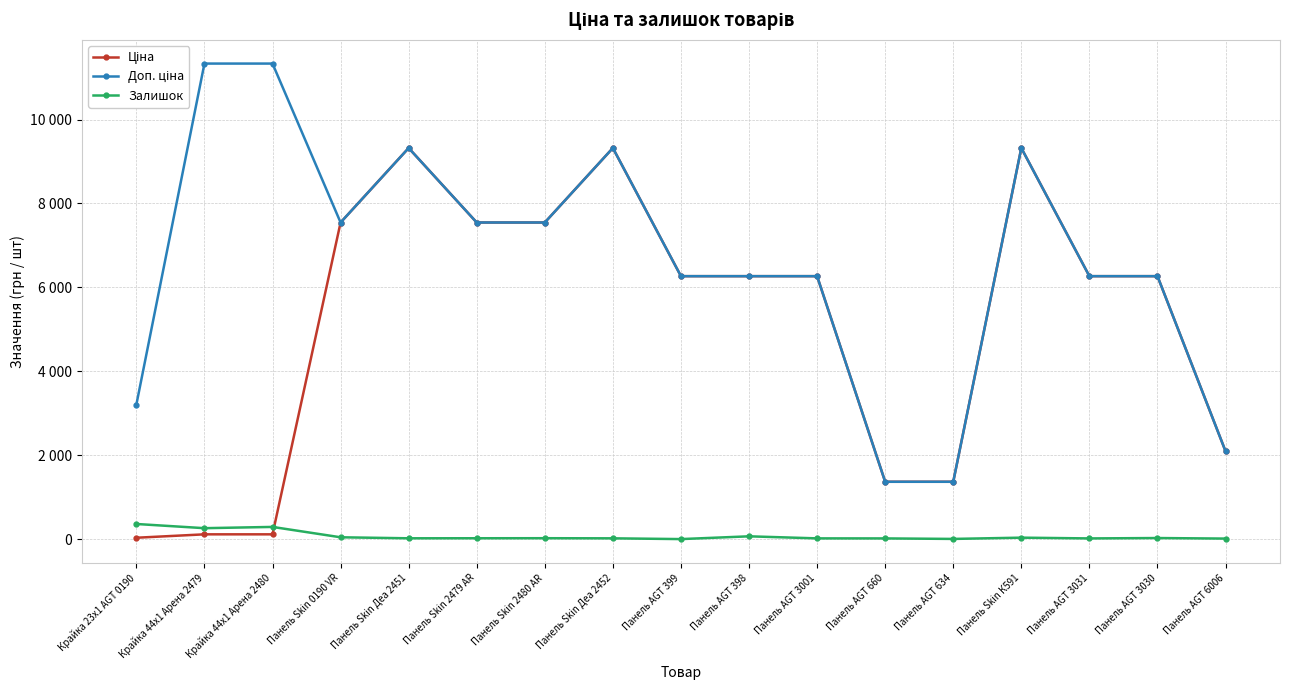

Between Крайка 44x1 Арена 2480 and Крайка 44x1 Арена 2479, which is larger?

Крайка 44x1 Арена 2480